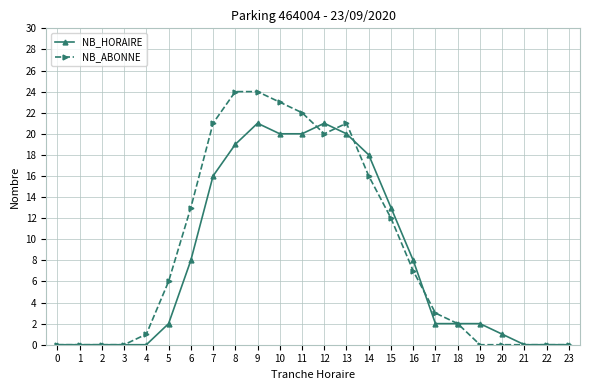

List the series in order of their overall mean, highest first.

NB_ABONNE, NB_HORAIRE